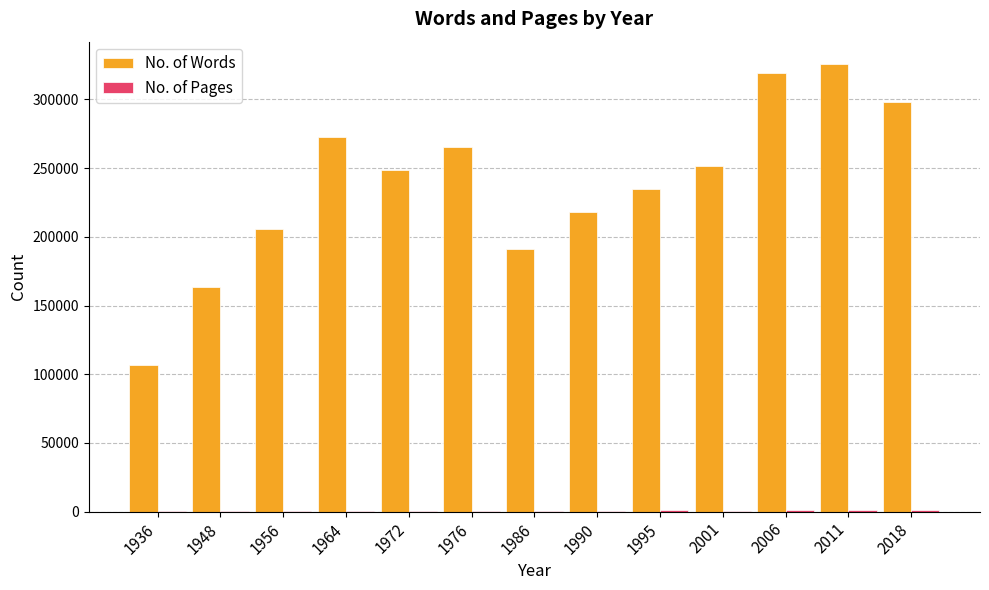

Between 1990 and 2018, which series saw the biggest shift?

No. of Words